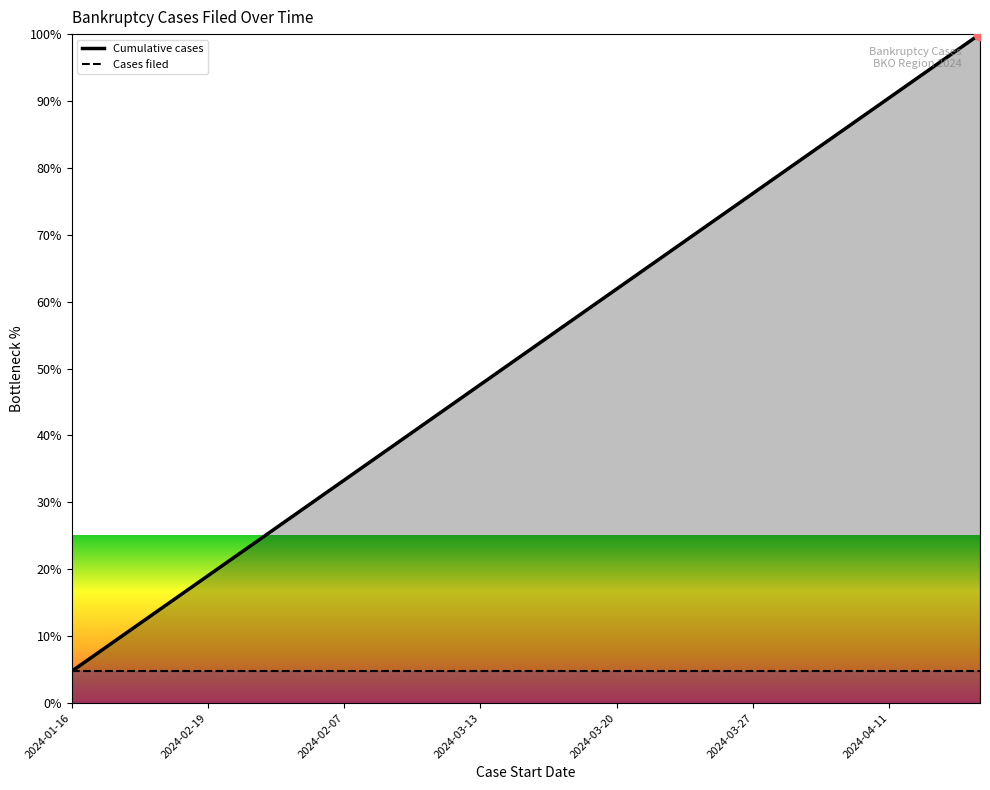

What is the change in value from 2024-02-19 to 2024-03-28?

+52.4